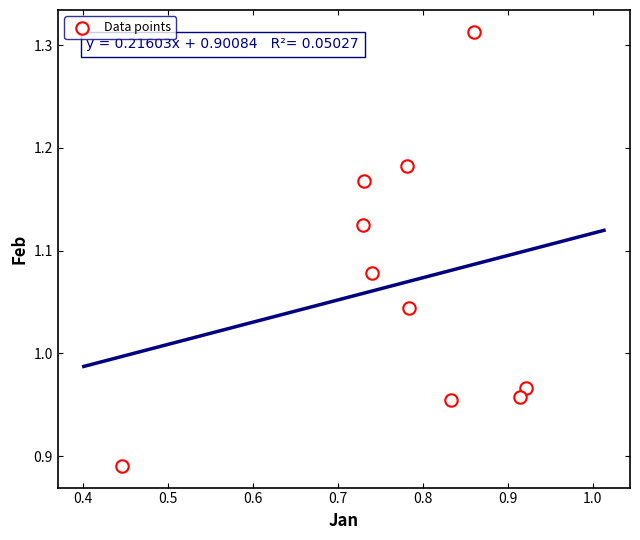

What is the average X value?

0.8